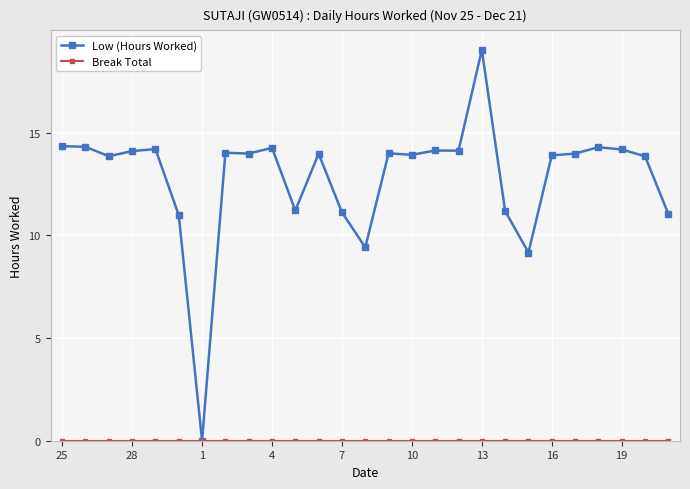

Which series has the widest spread of values?

Low (Hours Worked)